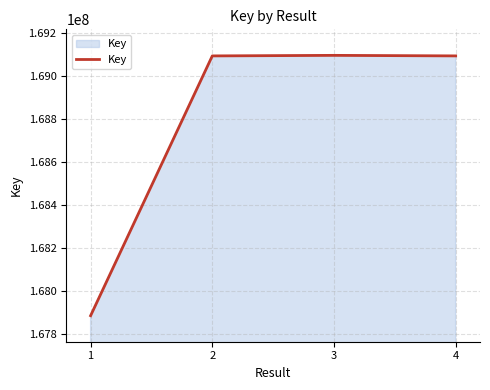

What value does the data have at 4, to the nearest 10?

169094600